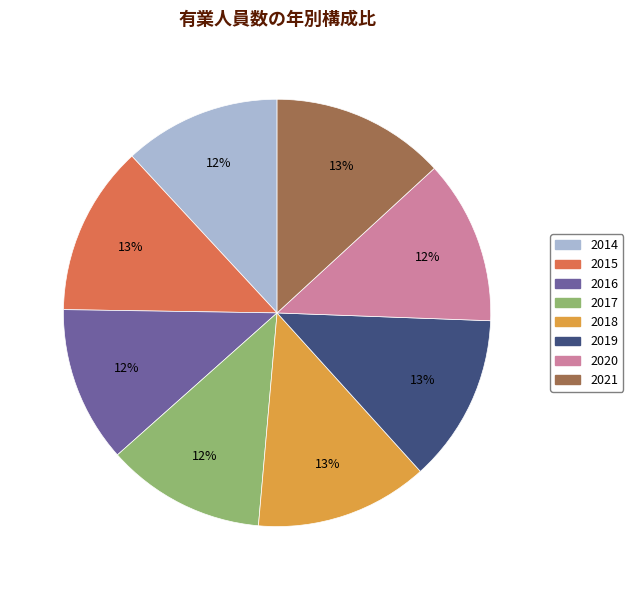

What percentage is the 2017 slice, to the nearest percent?

12%